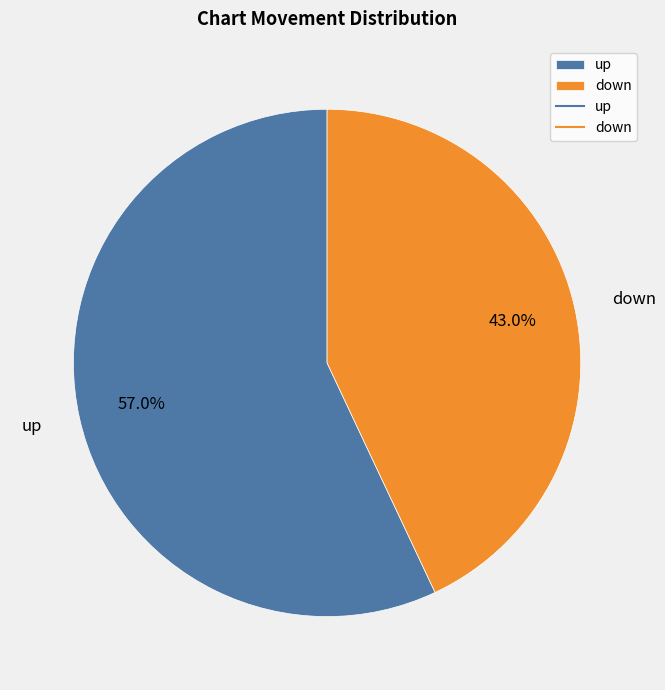

True or false: up accounts for 72% of the total.

False